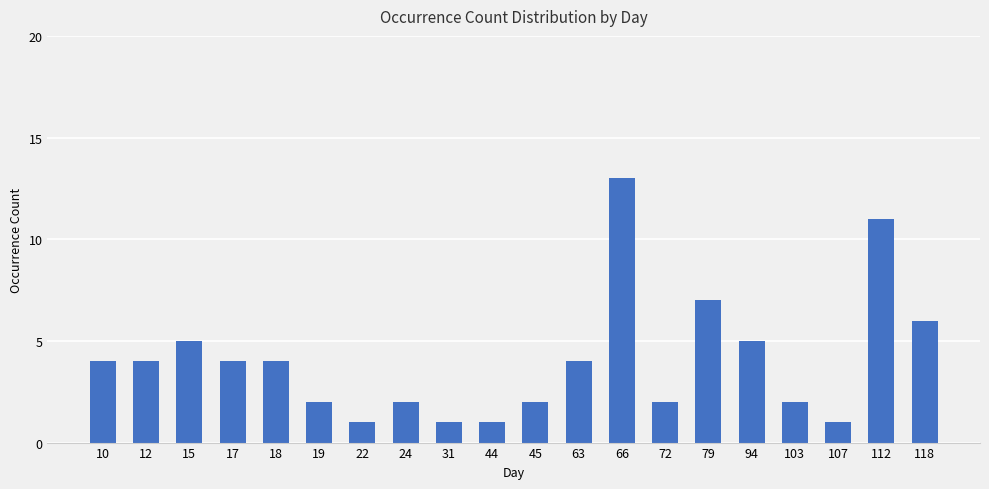

Between 63 and 45, which is larger?

63